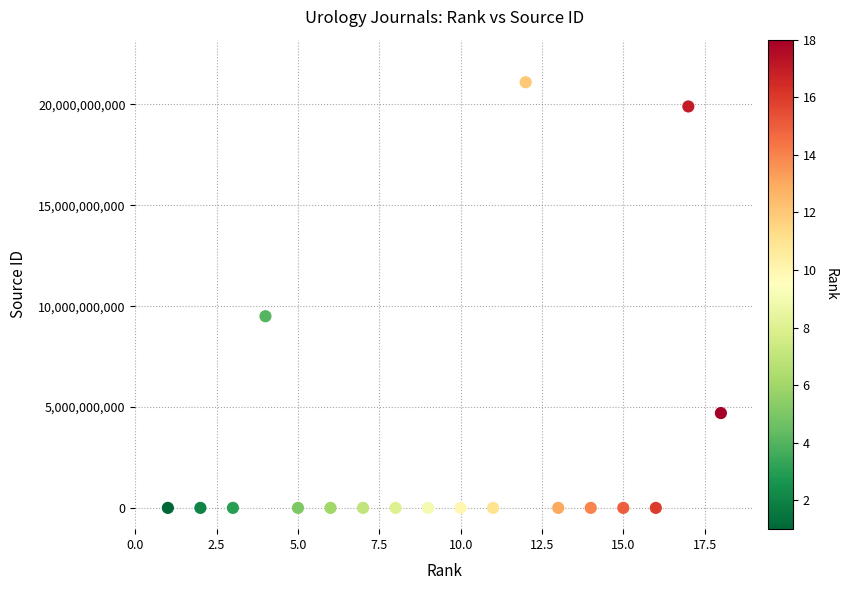

What is the range of X values (max minus min)?

17